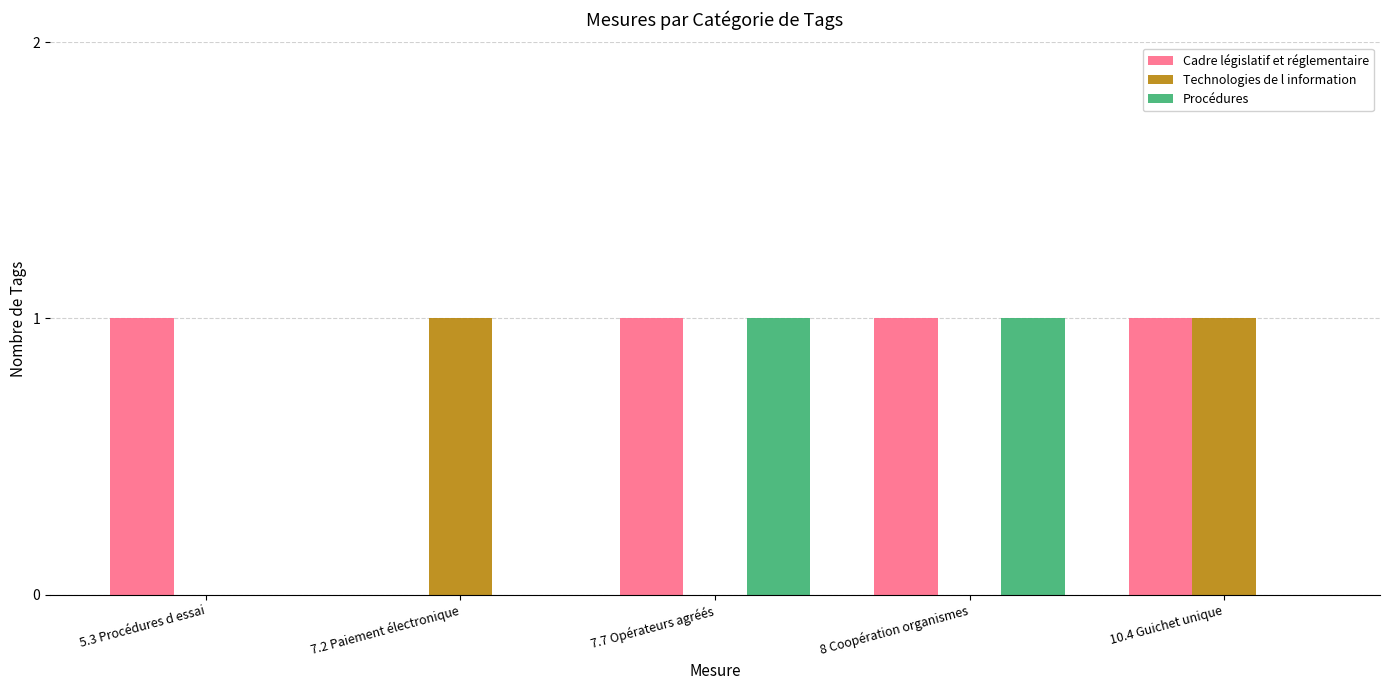

Which series changed the most between 5.3 Procédures d essai and 8 Coopération organismes?

Procédures